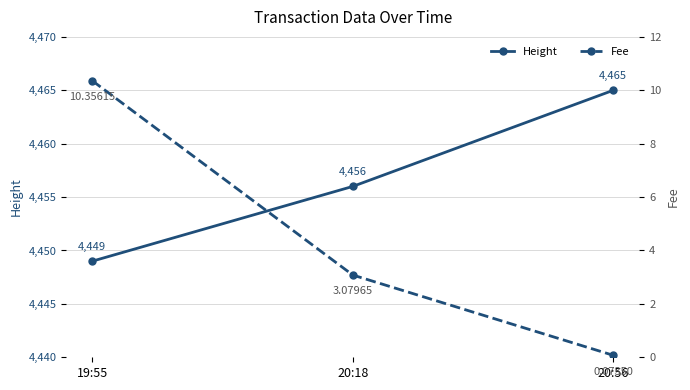

How many series are shown in this chart?

2